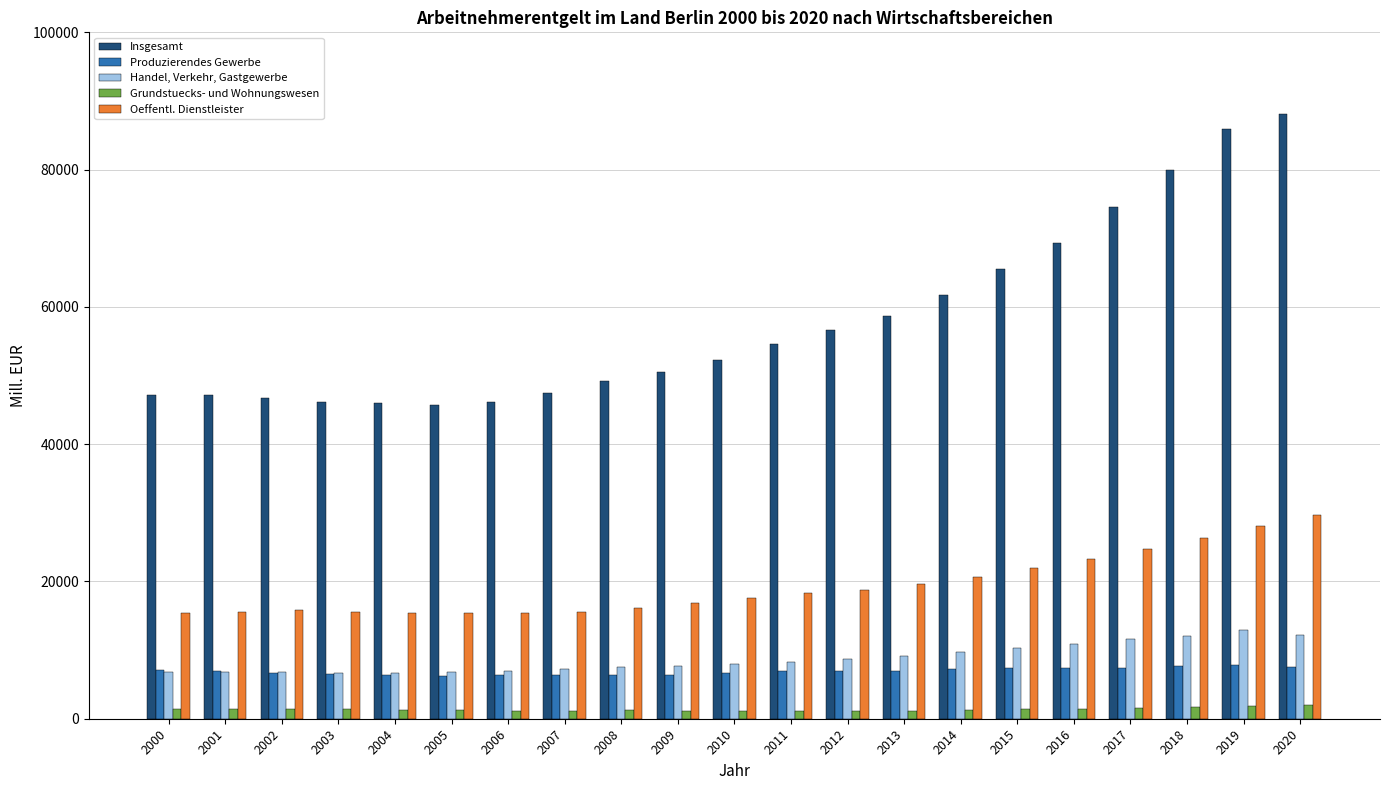

What is the maximum value shown in the chart?

88158.2